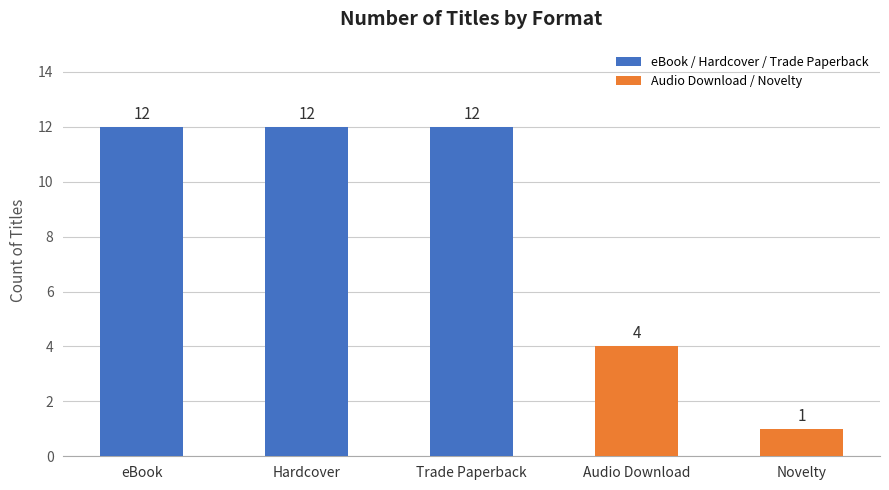

Which category has the lowest value across all series?

Novelty